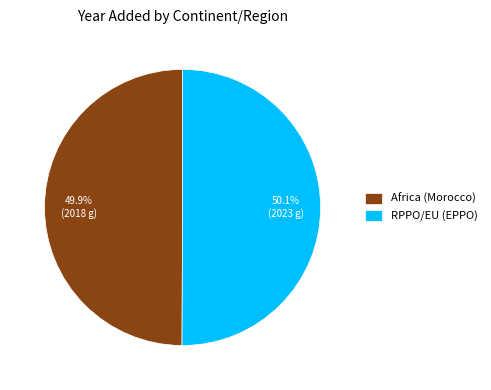

What percentage do Africa (Morocco) and RPPO/EU (EPPO) together represent?

100.0%